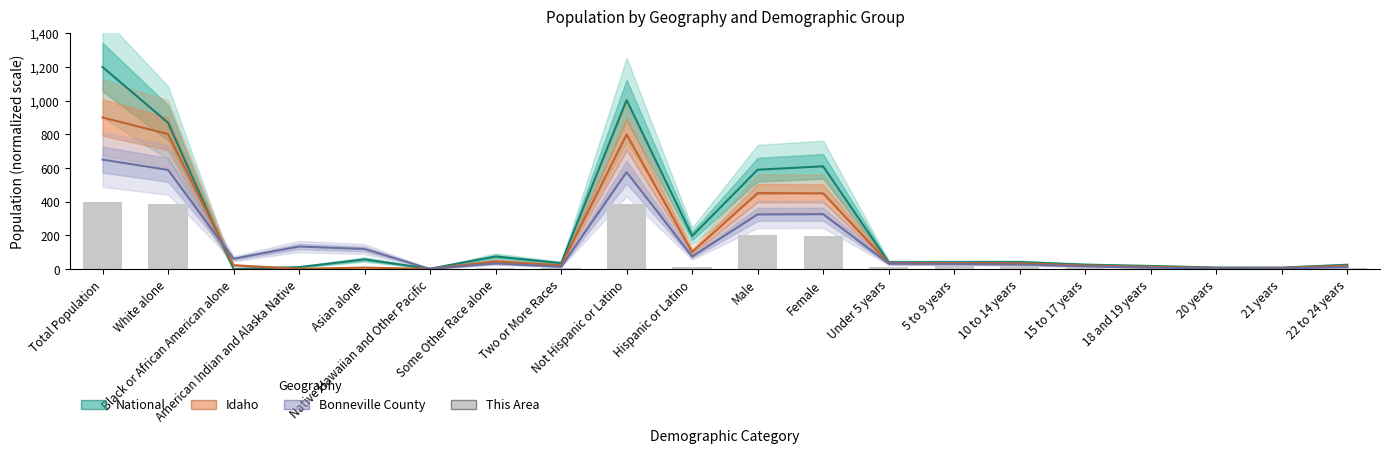

Reading left to right, extract all data points from this chart.

Total Population=400.0	White alone=387.0	Black or African American alone=0.6	American Indian and Alaska Native=0.9	Asian alone=3.0	Native Hawaiian and Other Pacific=0.2	Some Other Race alone=4.4	Two or More Races=3.7	Not Hispanic or Latino=388.4	Hispanic or Latino=11.6	Male=204.7	Female=195.3	Under 5 years=10.8	5 to 9 years=16.0	10 to 14 years=20.1	15 to 17 years=12.6	18 and 19 years=4.6	20 years=2.1	21 years=1.4	22 to 24 years=3.7